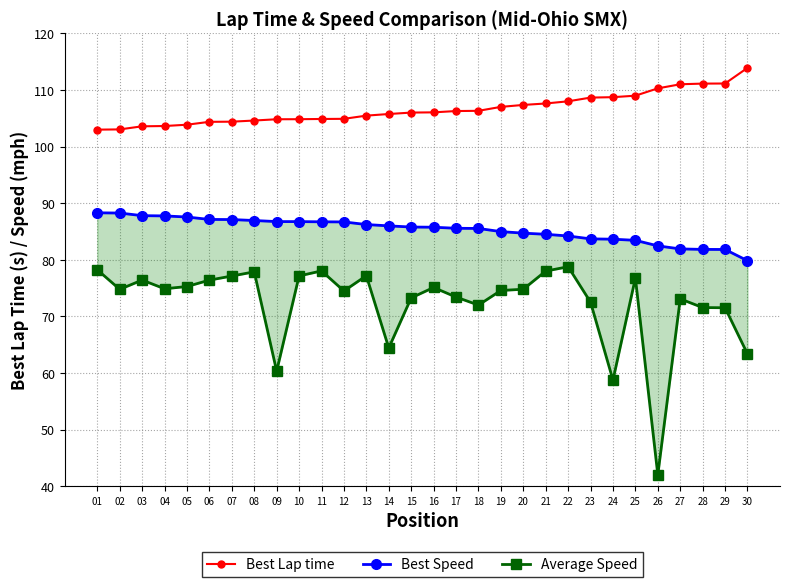

How many interior local valleys does the Average Speed series have?

8